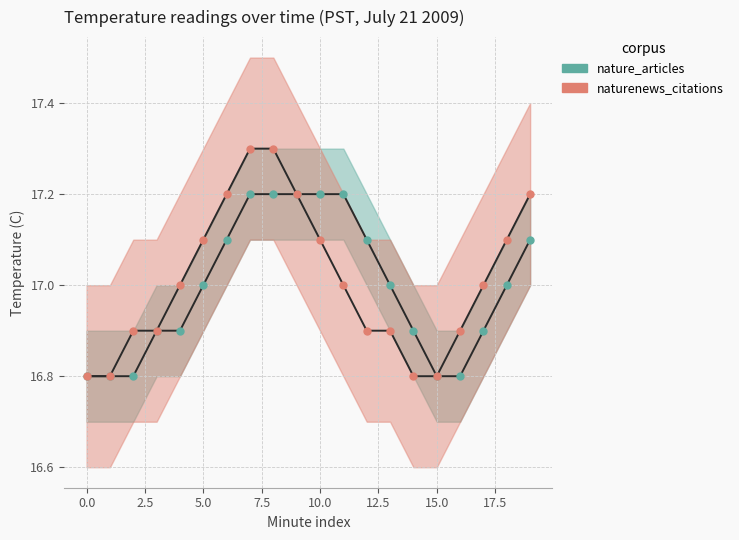

Which label corresponds to the largest value in the chart?

7